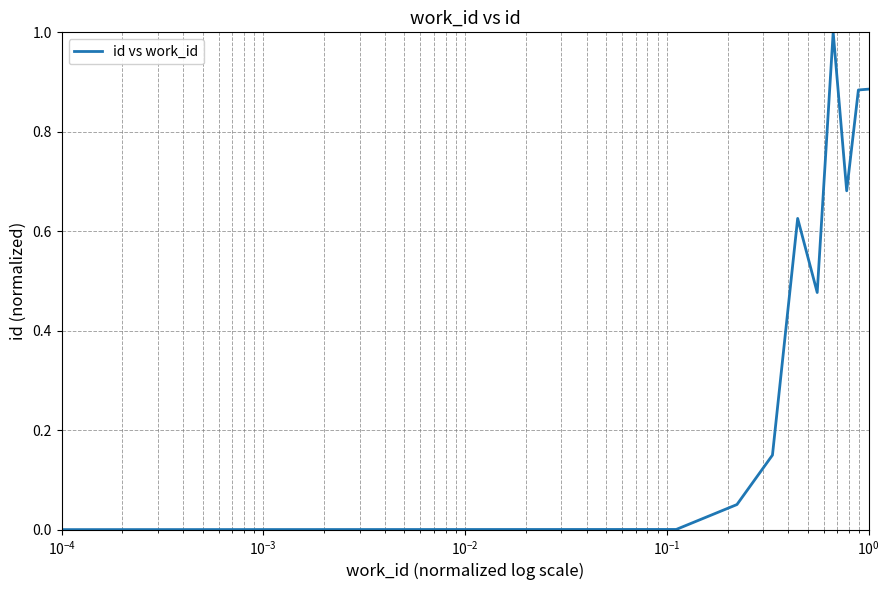

What is the maximum value shown in the chart?

1.0